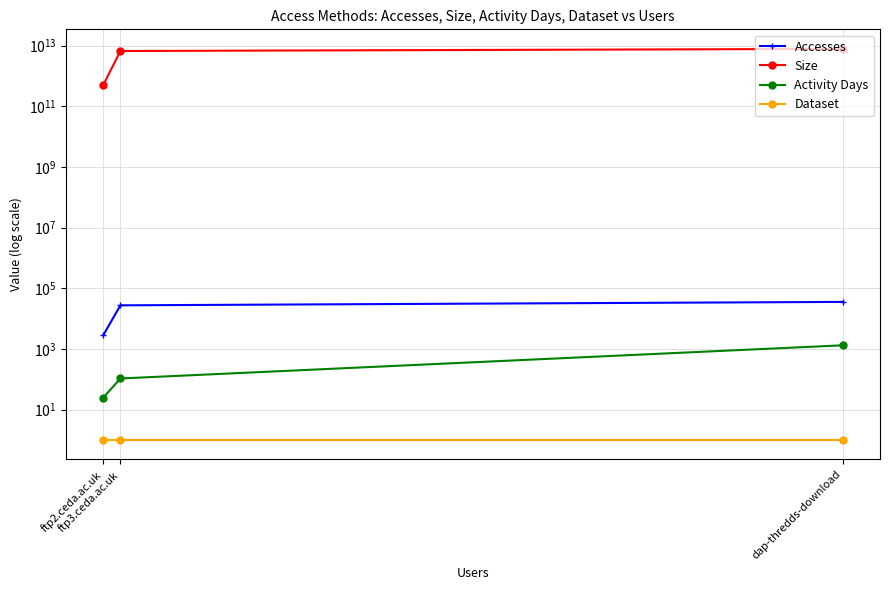

Reading right to left, transcribe all the data shown in this chart.

Accesses: ftp2.ceda.ac.uk=2887	ftp3.ceda.ac.uk=27434	dap-thredds-download=35591
Size: ftp2.ceda.ac.uk=515824578200	ftp3.ceda.ac.uk=6696968032925	dap-thredds-download=7871111112394
Activity Days: ftp2.ceda.ac.uk=25	ftp3.ceda.ac.uk=106	dap-thredds-download=1318
Dataset: ftp2.ceda.ac.uk=1	ftp3.ceda.ac.uk=1	dap-thredds-download=1